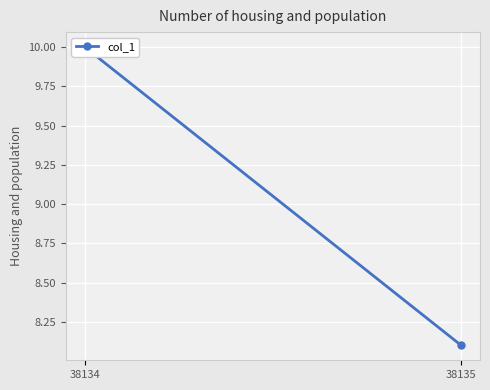

At which category does the chart reach its peak across all series?

38134